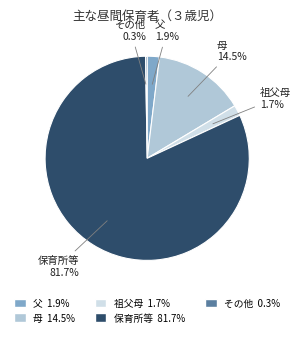

Between 保育所等 and 父, which is larger?

保育所等